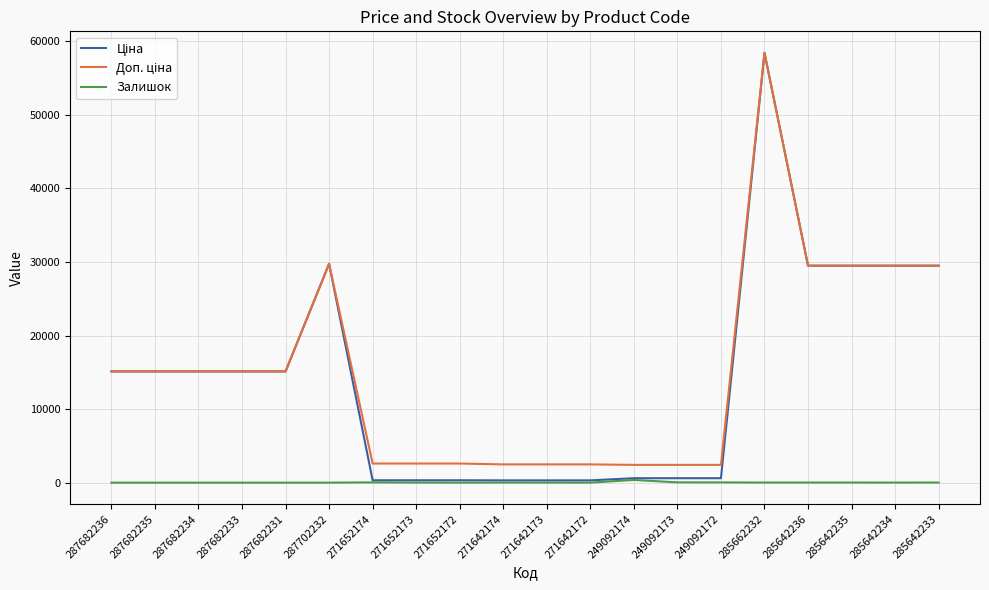

What is the total value across all series at 287682236?

30240.0